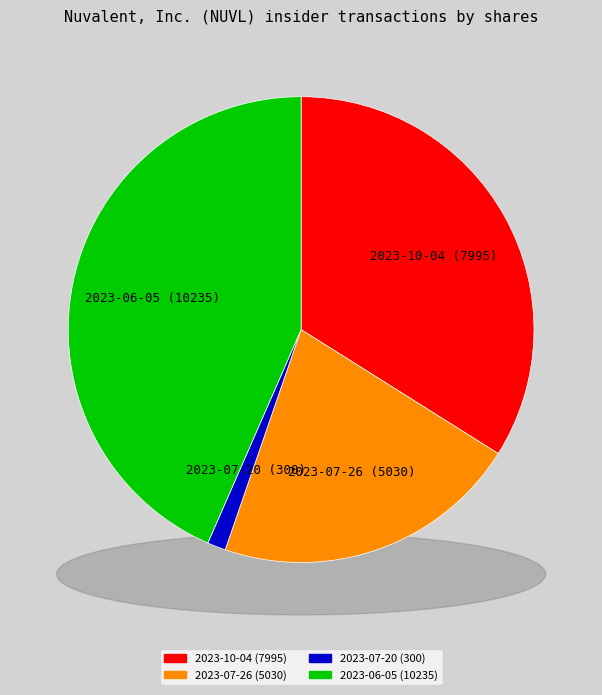

What is the smallest slice in the pie chart?

2023-07-20 (300)